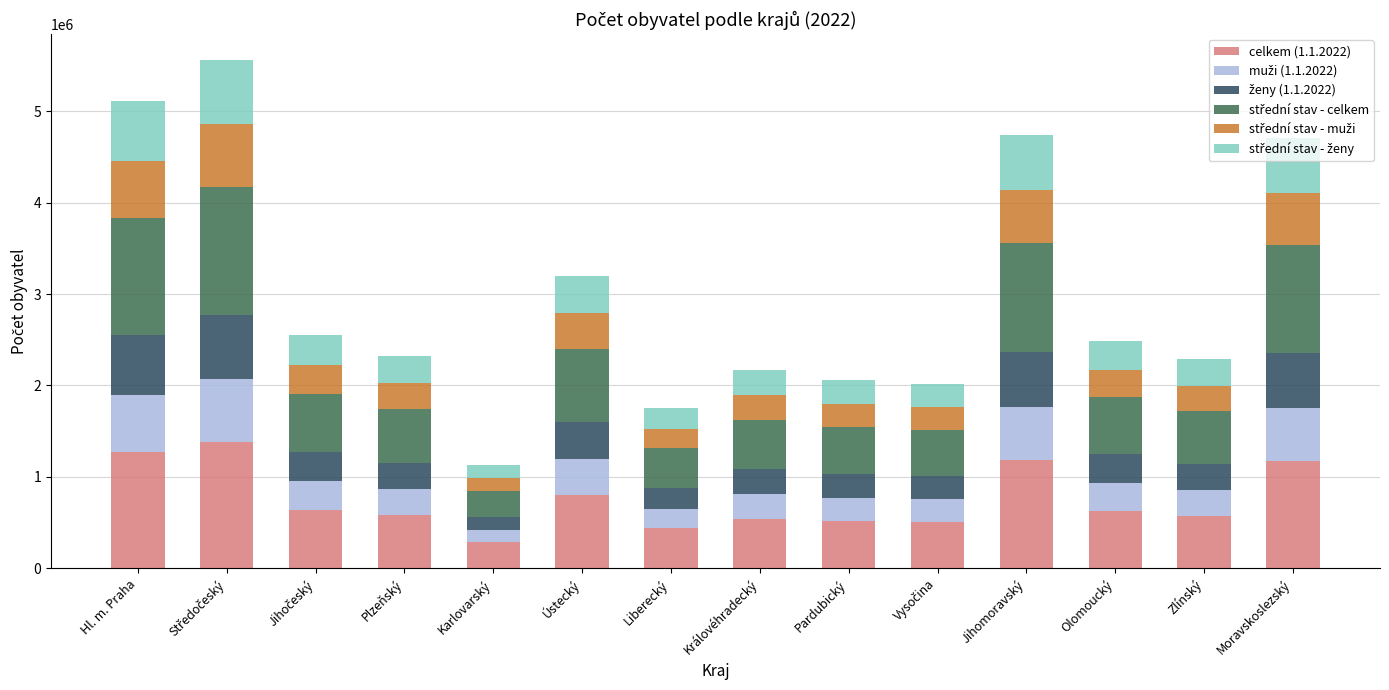

What is the lowest value of the celkem (1.1.2022) series?

283210